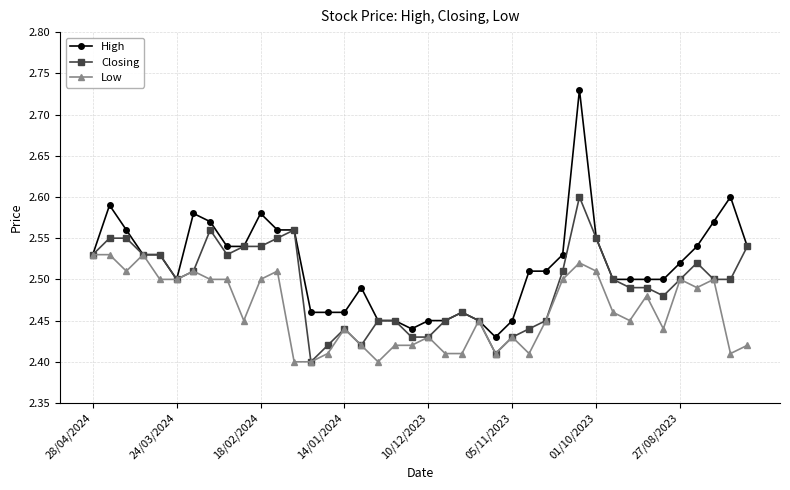

True or false: High has more than 1 interior local peaks.

True